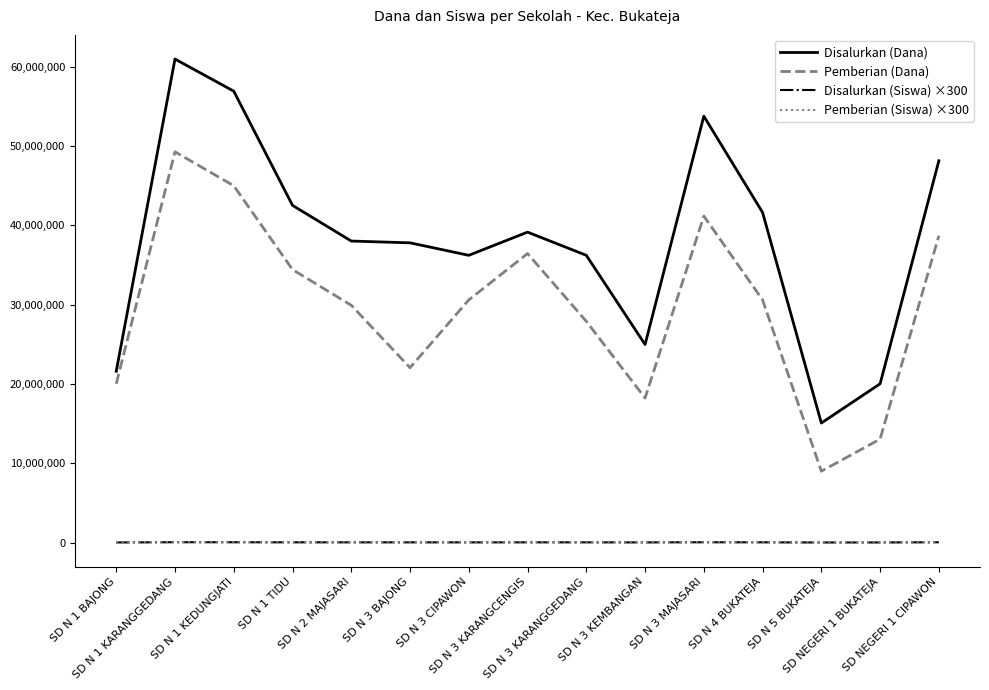

What is the maximum value for Pemberian (Dana)?

49275000